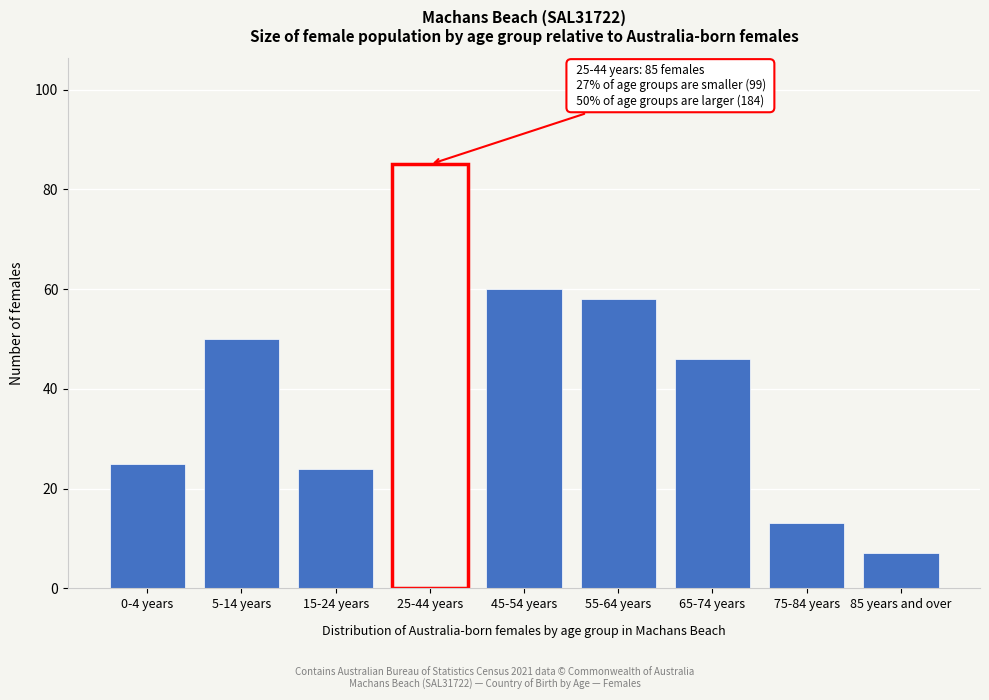

Reading left to right, transcribe all the data shown in this chart.

0-4 years=25	5-14 years=50	15-24 years=24	25-44 years=85	45-54 years=60	55-64 years=58	65-74 years=46	75-84 years=13	85 years and over=7